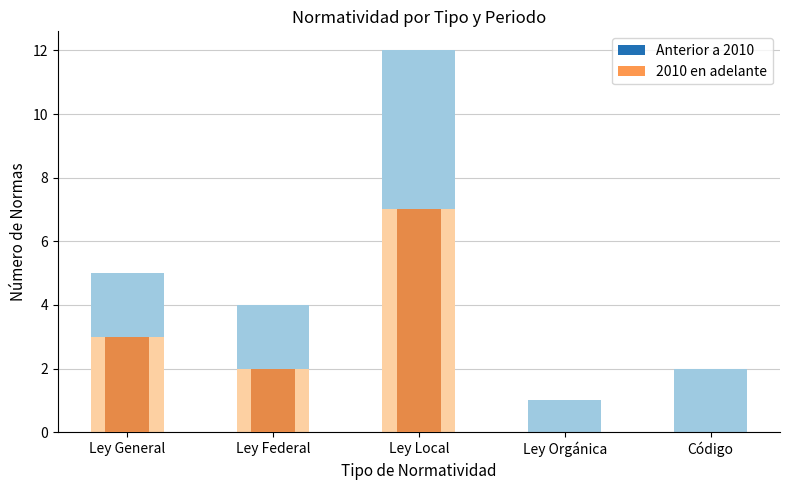

Between Ley General and Código, which series saw the biggest shift?

Anterior a 2010